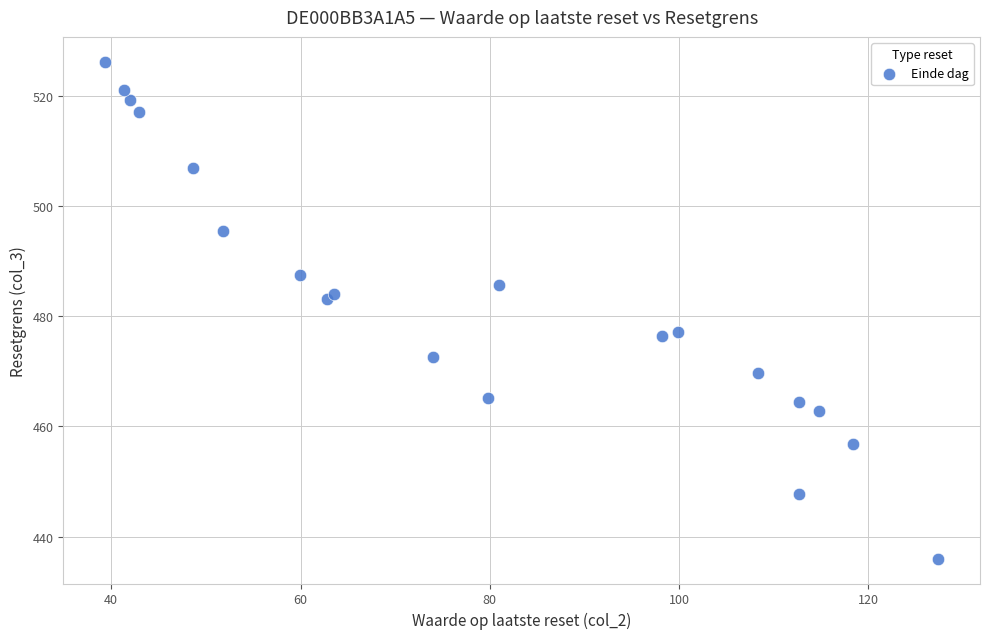

What is the range of X values (max minus min)?

88.0